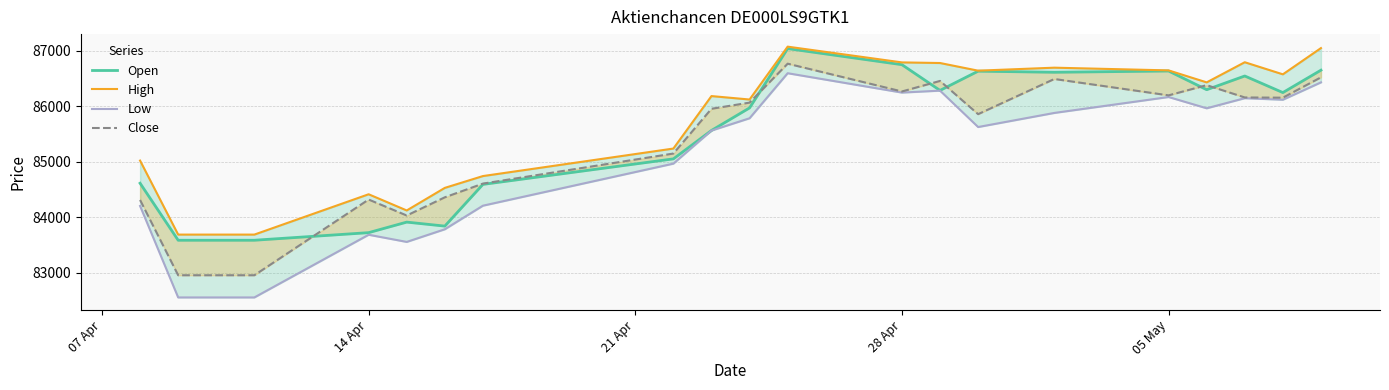

True or false: Open has a value of 23082 at 28 Apr.

False